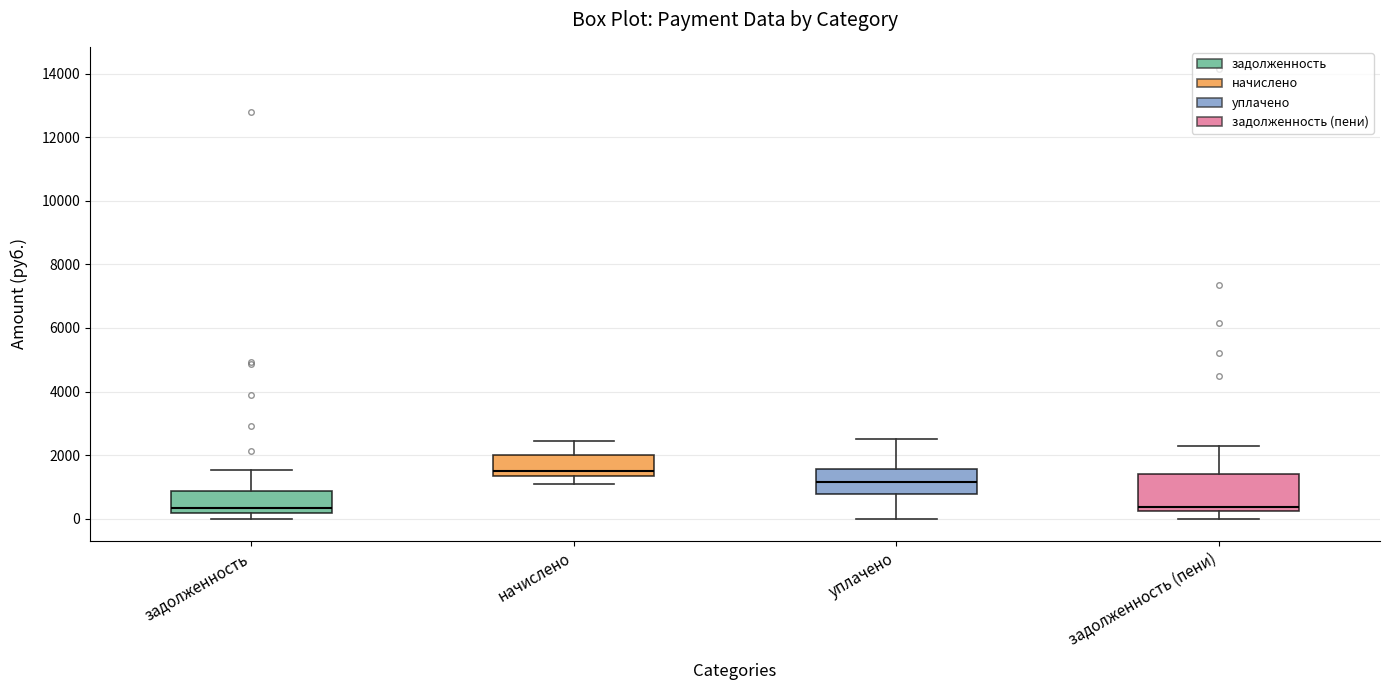

Comparing the boxes themselves (not the whiskers), which one is the tallest?

задолженность (пени)